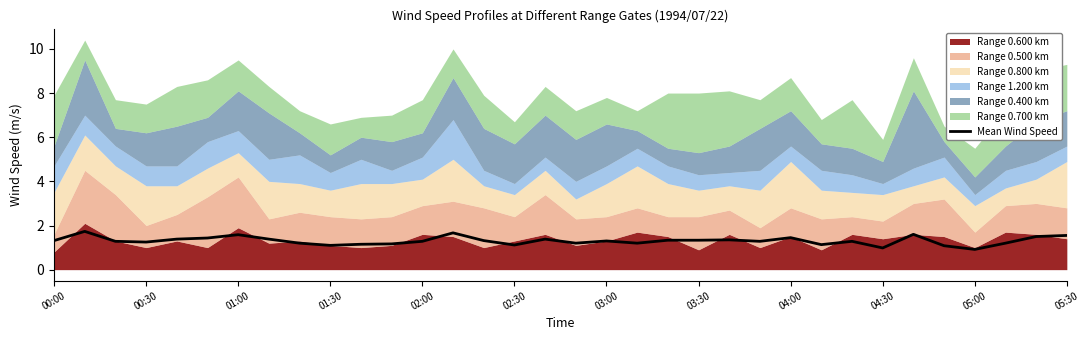

How many lines are shown in the chart?

1